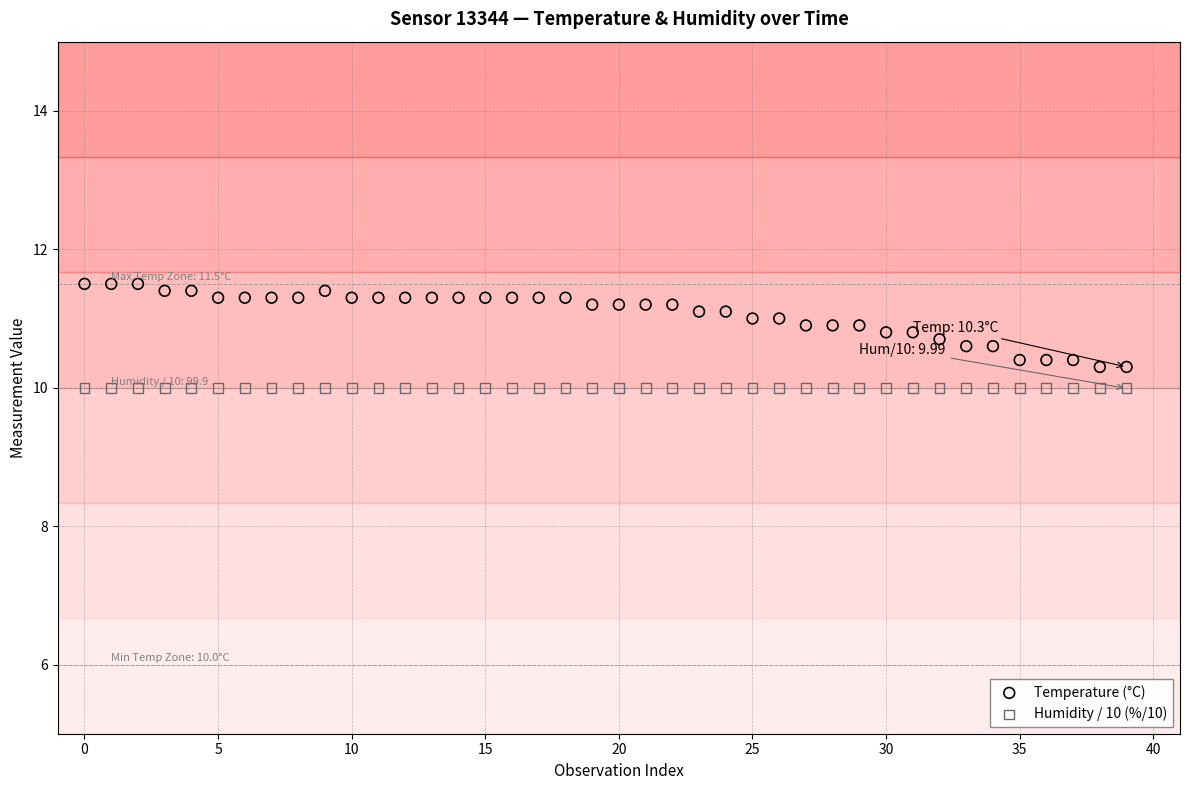

Which series reaches the maximum Y coordinate?

Temperature (°C)